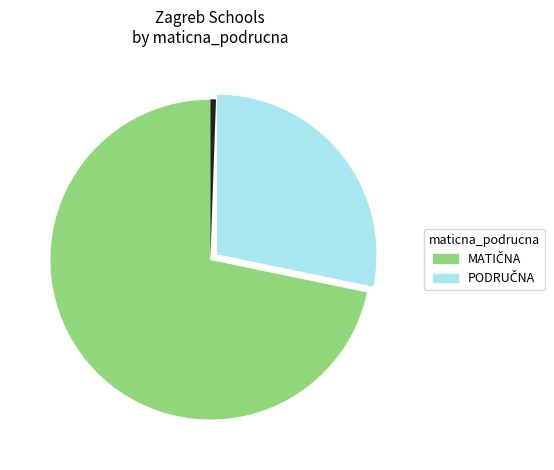

To the nearest percent, what is the average slice percentage?

50%